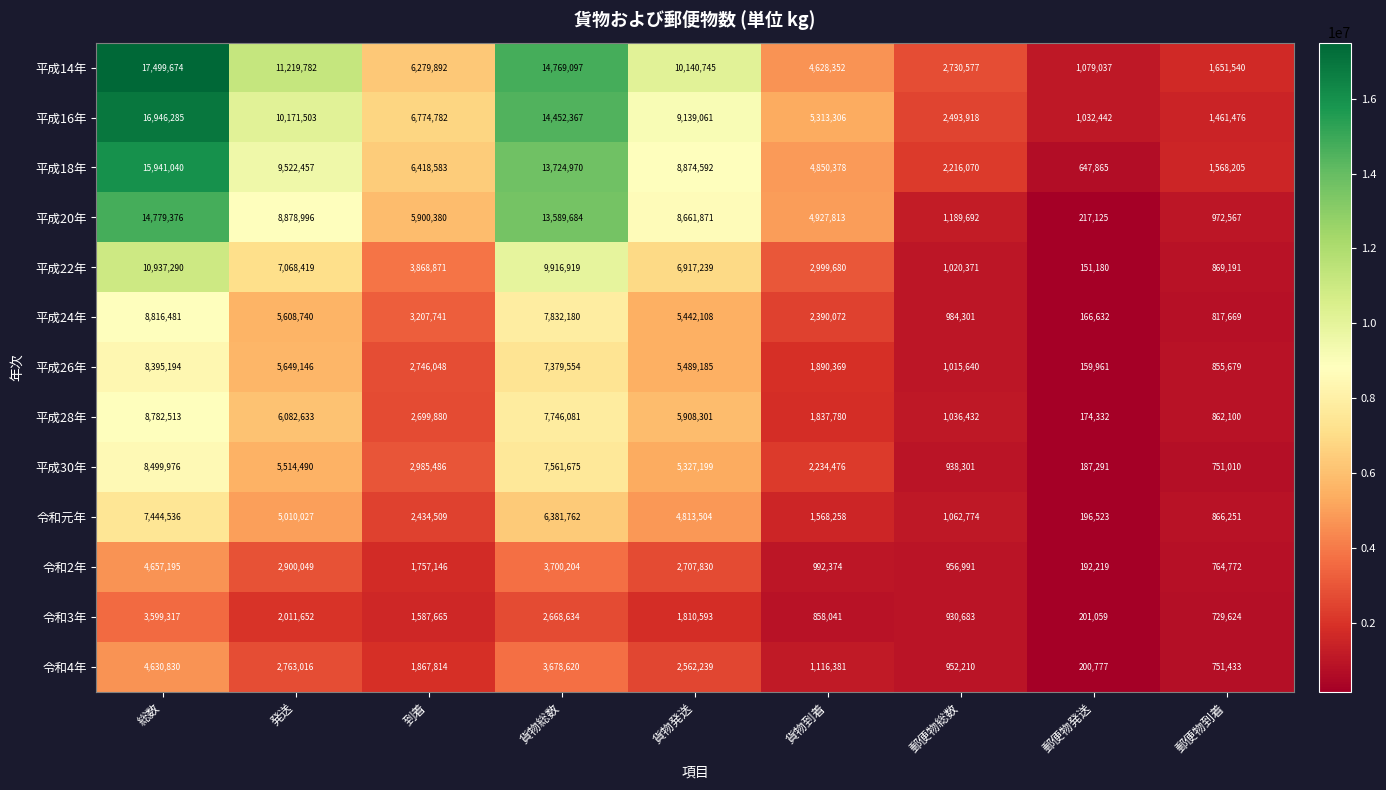

Which series has the widest spread of values?

平成14年